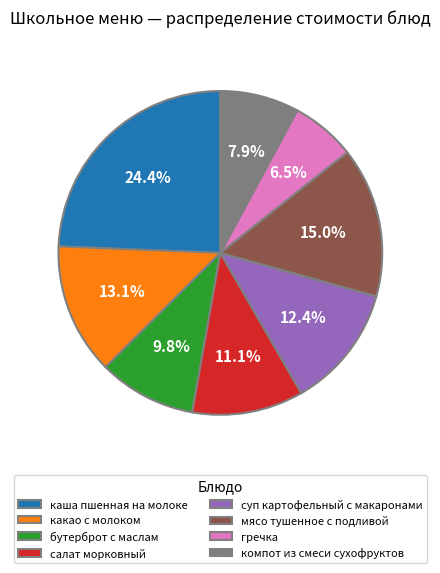

Is there a majority slice in this chart?

No